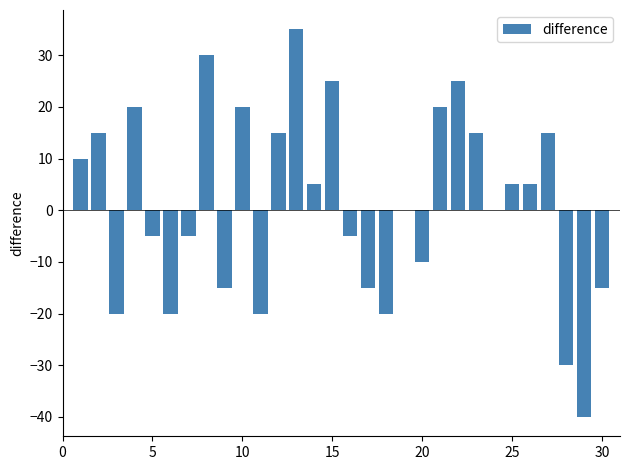

What is the maximum value shown in the chart?

35